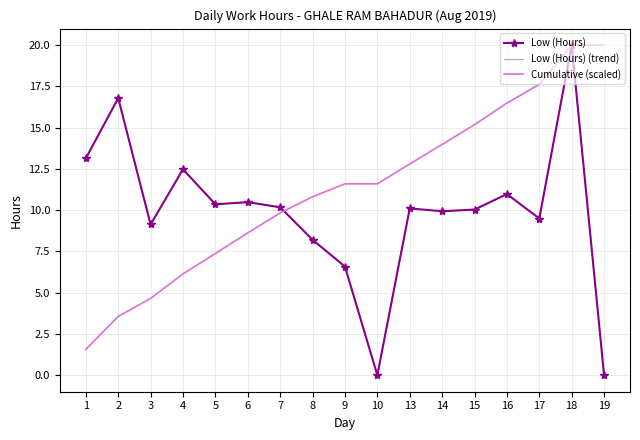

True or false: Low (Hours) and Low (Hours) (trend) cross at least once.

False